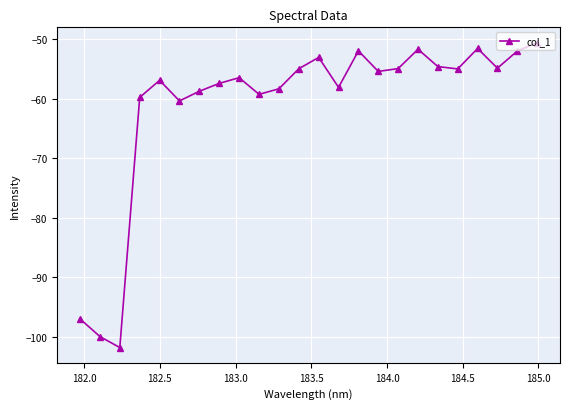

Is this an area chart (filled region under the line)?

No